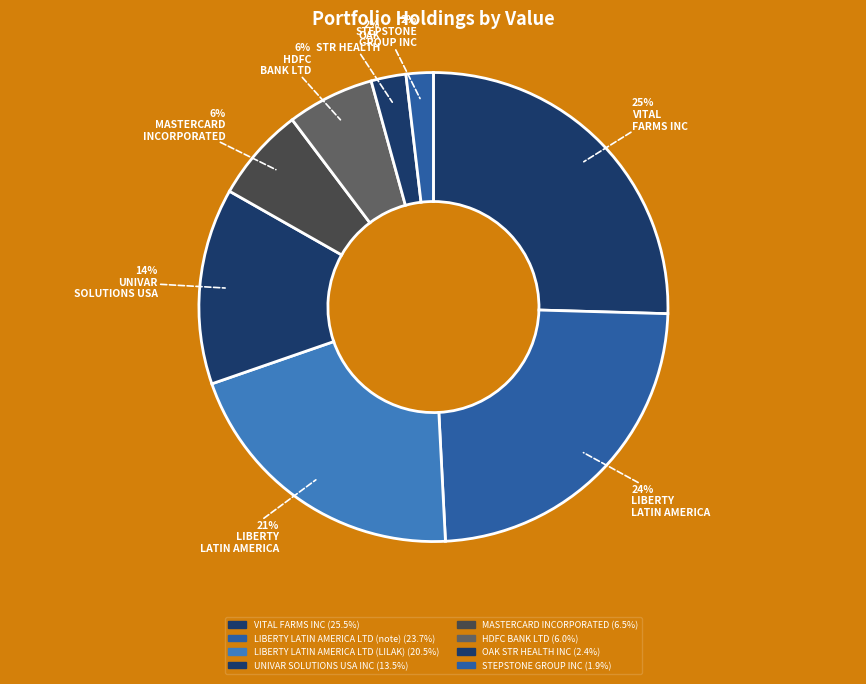

How many slices are in this pie chart?

8